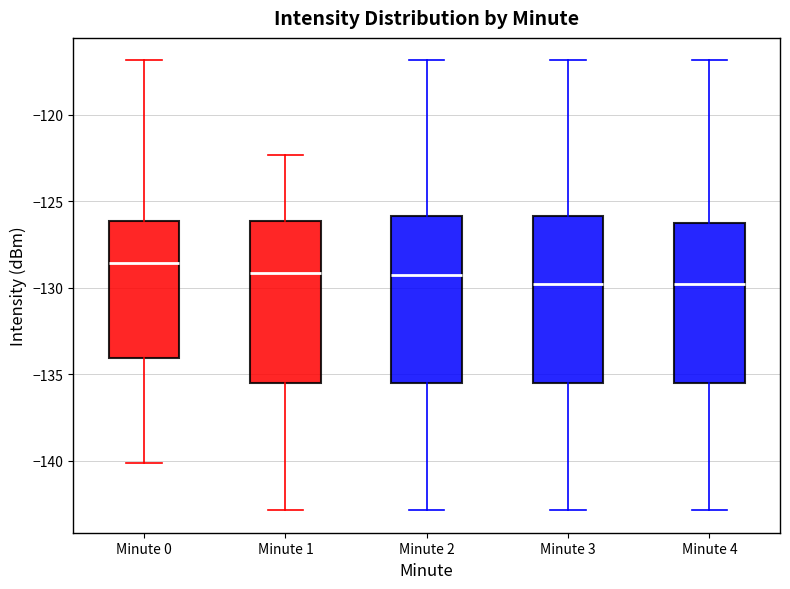

Reading left to right, transcribe this box plot: for each box, give where its median line is, the range the box spans, and where its two whiskers end, as read against the y-axis. The values are not printed on the chart, so give them approximately, as read against the axis.

Minute 0: median -128.5, box -134.0 to -126.0, whiskers -140.0 to -117.0
Minute 1: median -129.0, box -135.5 to -126.0, whiskers -143.0 to -122.5
Minute 2: median -129.5, box -135.5 to -126.0, whiskers -143.0 to -117.0
Minute 3: median -130.0, box -135.5 to -126.0, whiskers -143.0 to -117.0
Minute 4: median -130.0, box -135.5 to -126.5, whiskers -143.0 to -117.0